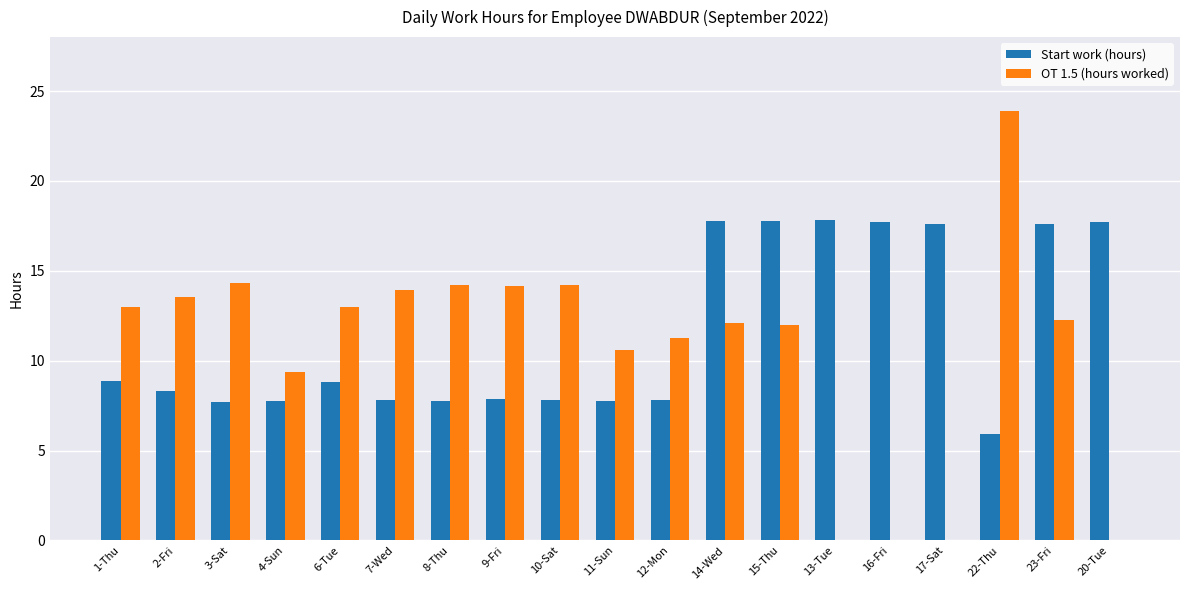

Which series changed the most between 2-Fri and 23-Fri?

Start work (hours)